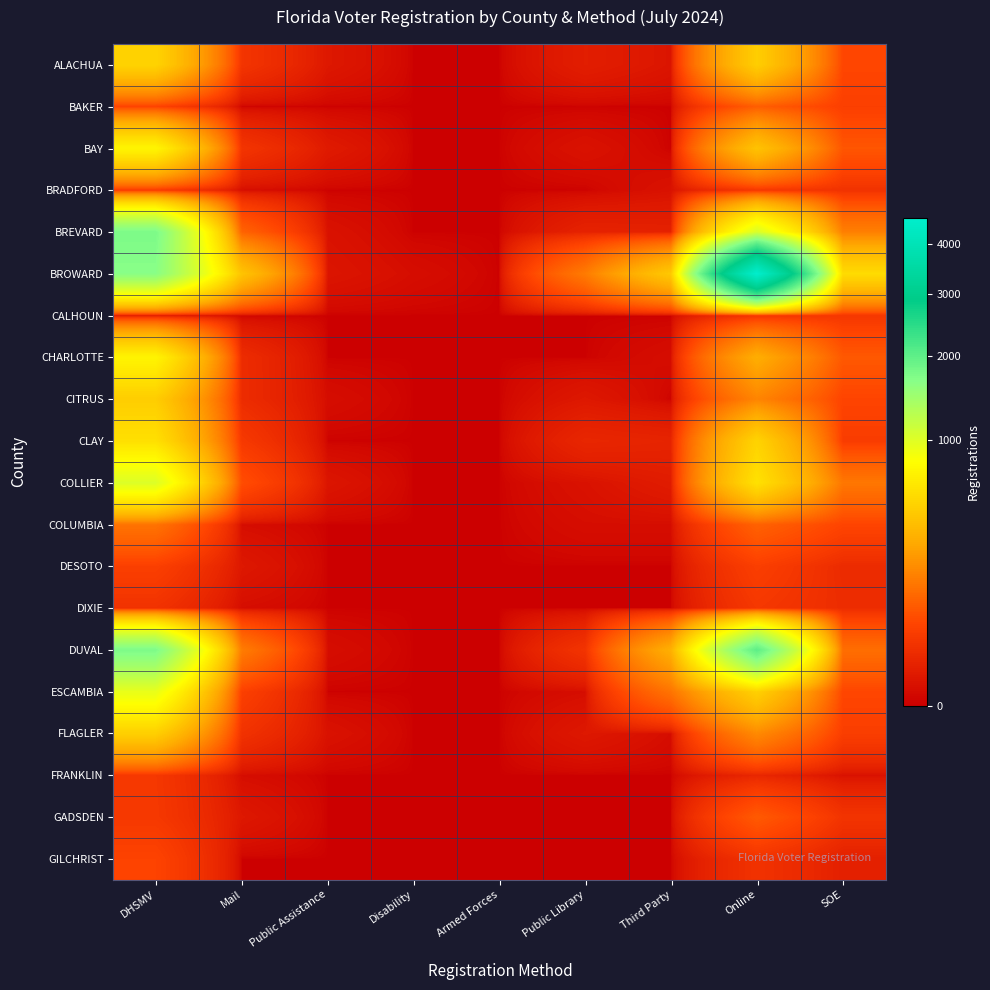

Which category has the highest value across all series?

Online